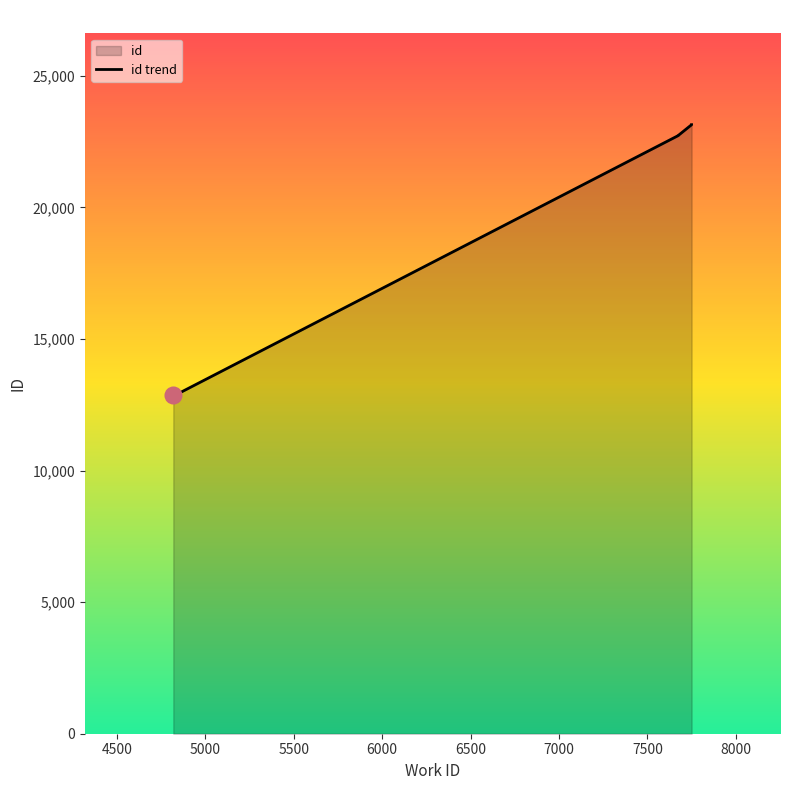

Does the chart display data point markers on the line(s)?

No